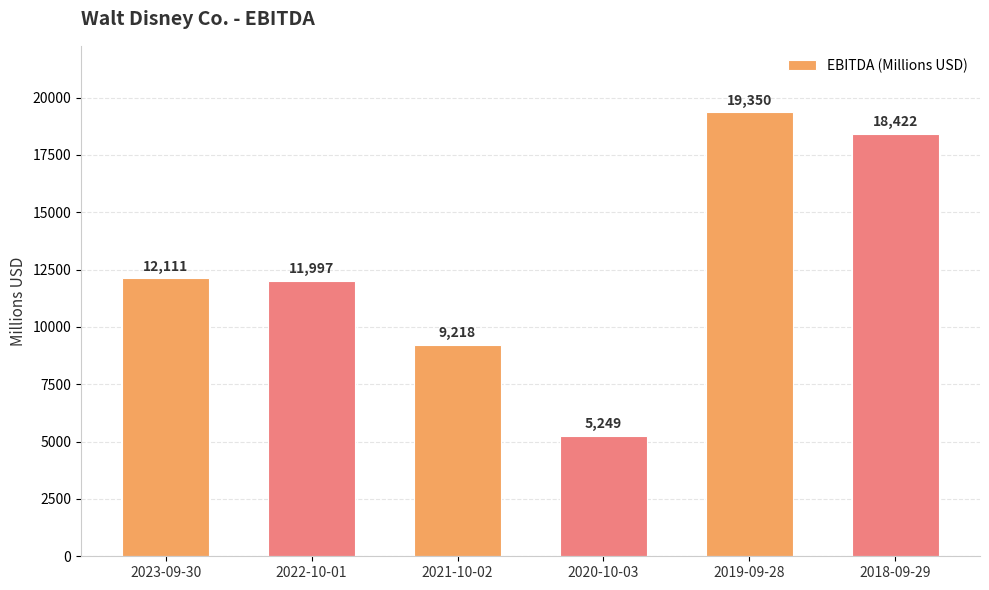

Reading left to right, what are all the values shown in this chart?

2023-09-30=12111	2022-10-01=11997	2021-10-02=9218	2020-10-03=5249	2019-09-28=19350	2018-09-29=18422